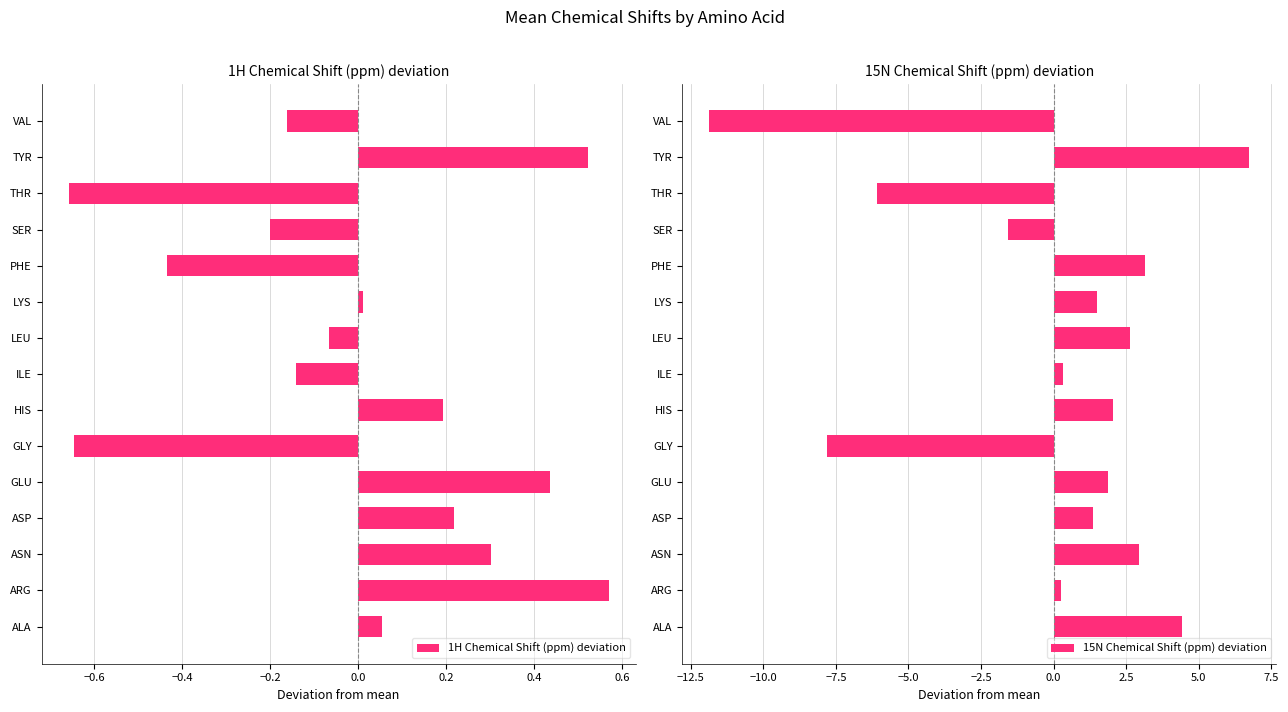

At which label does 1H Chemical Shift (ppm) deviation reach its peak?

ARG